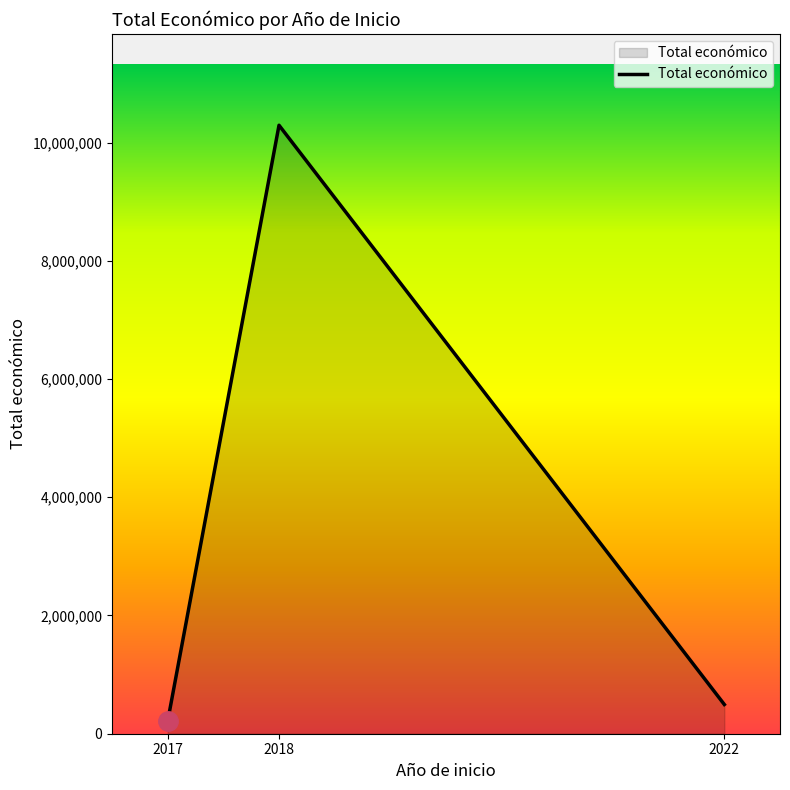

How many values are below 494256?

1